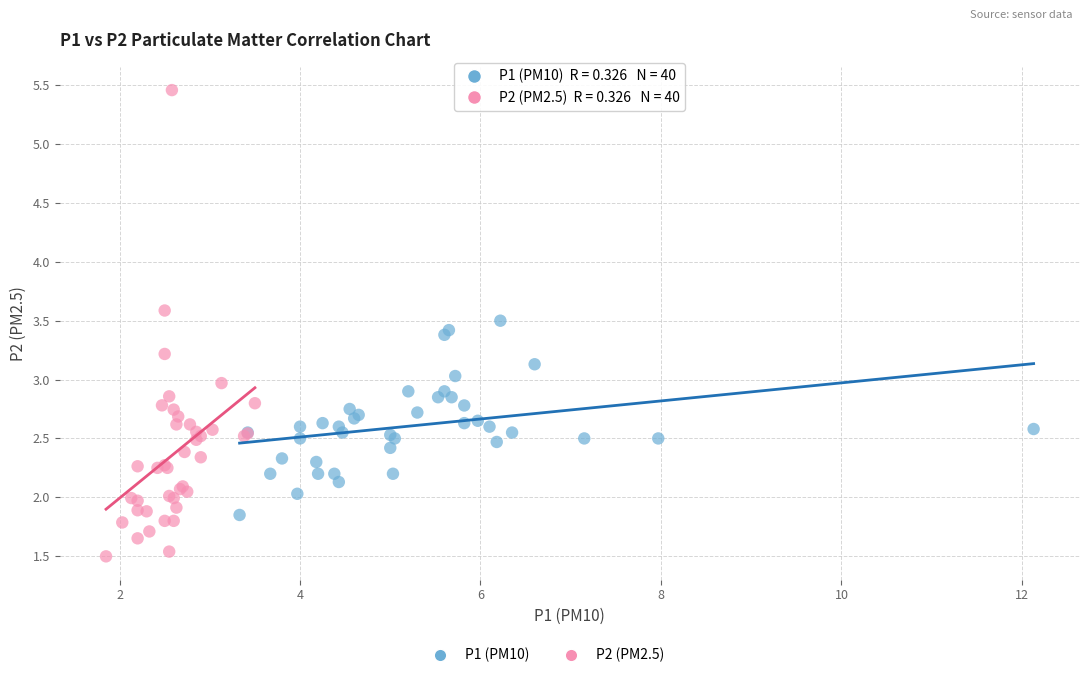

Which series contains the lowest Y value?

P2 (PM2.5)